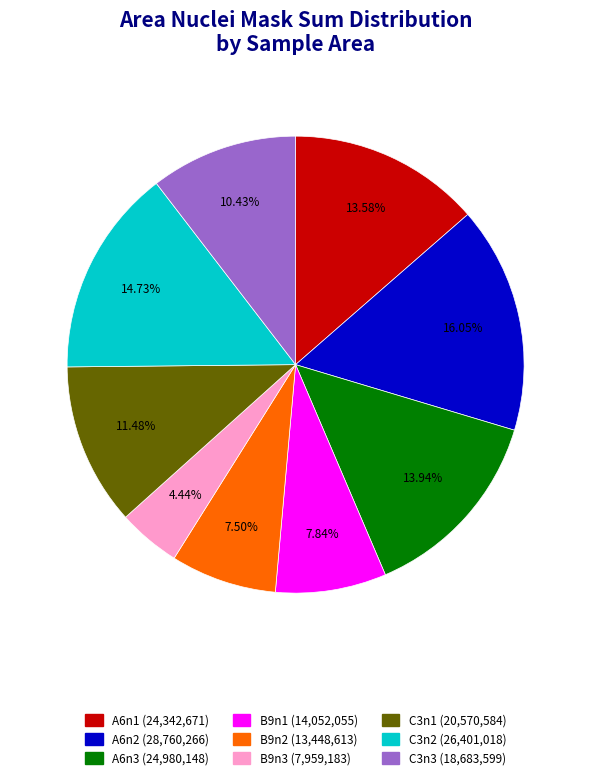

Which has a higher value, C3n1 or C3n2?

C3n2